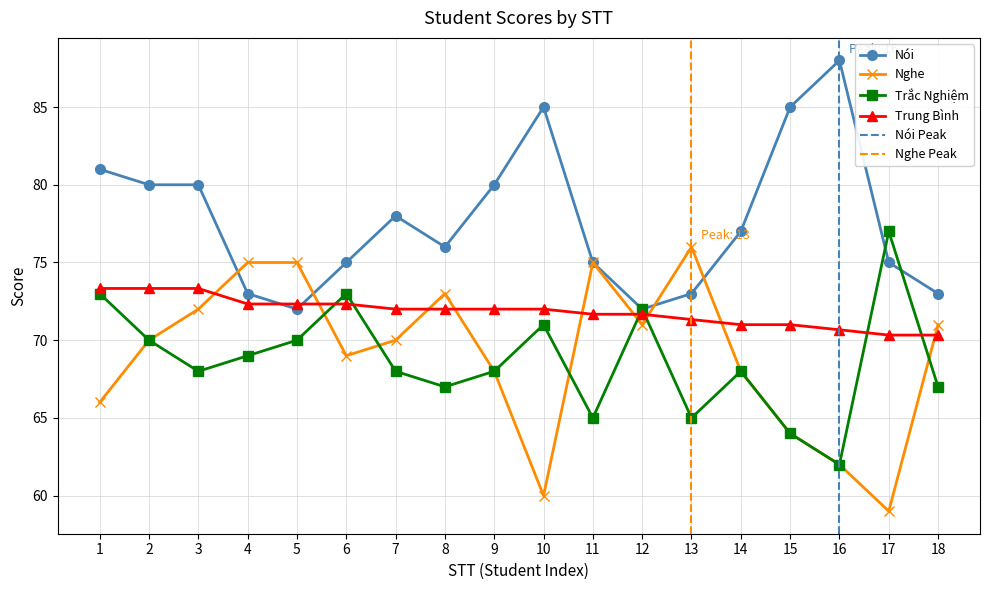

Where do Trung Bình and Nghe first cross each other?

3 and 4